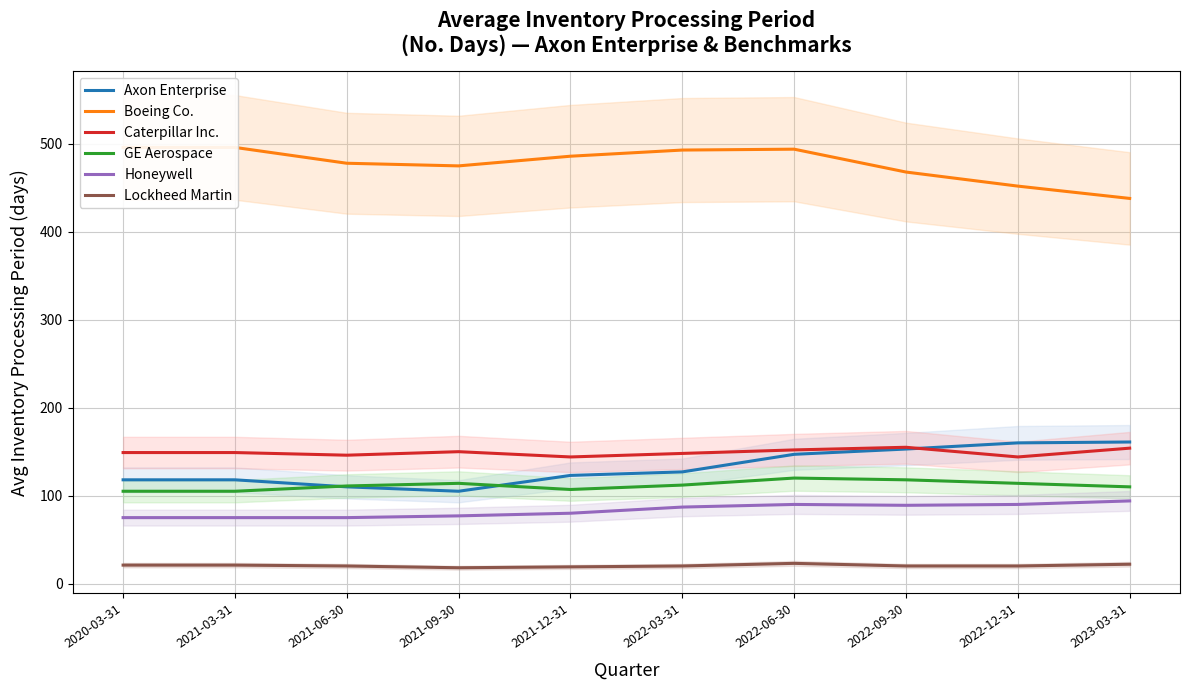

What is the label of the 10th point from the left?

2023-03-31